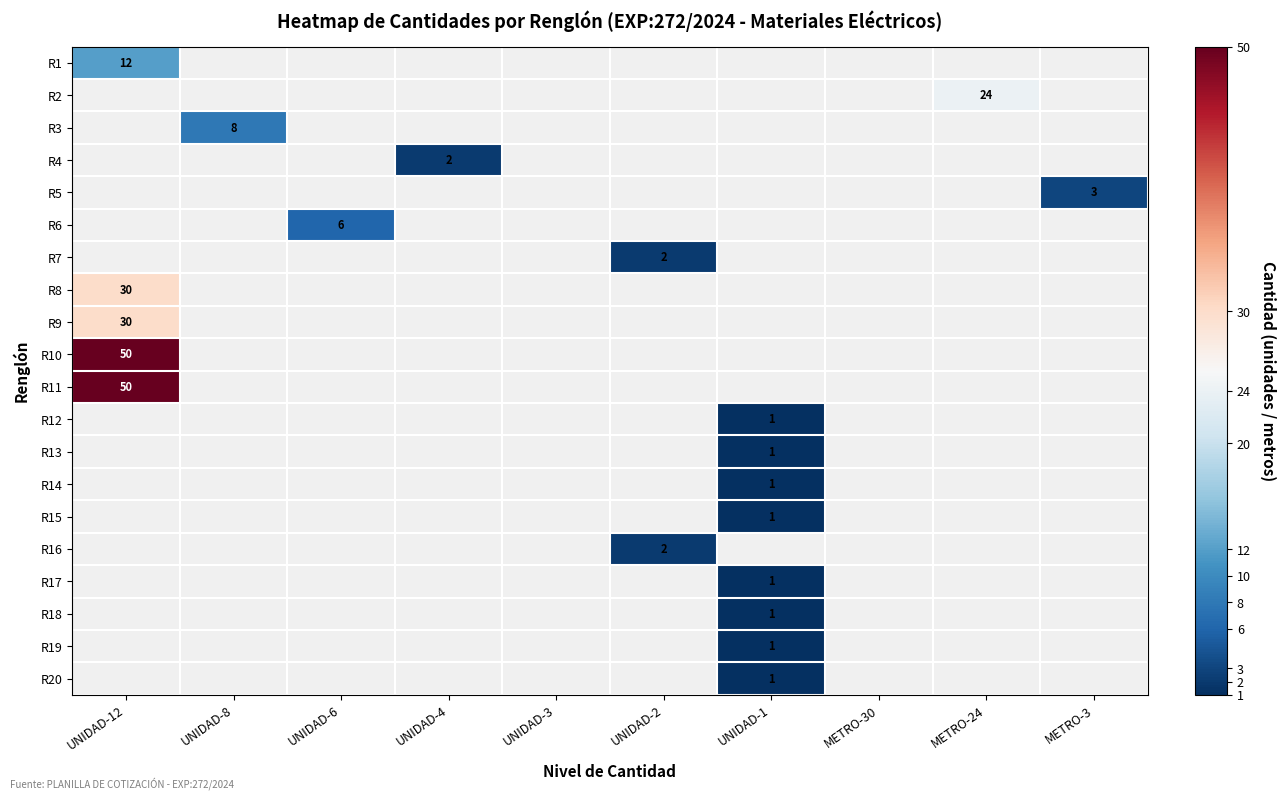

At how many categories does at least one series exceed 22?

2